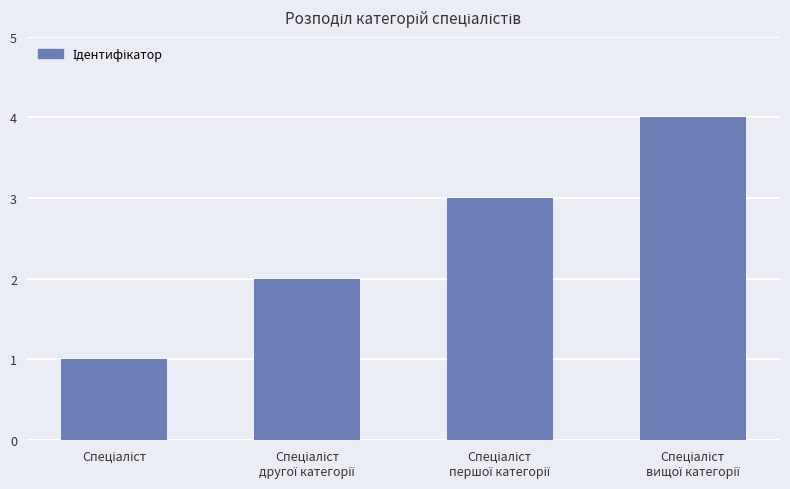

Reading left to right, list all the values displayed in this chart.

1	2	3	4